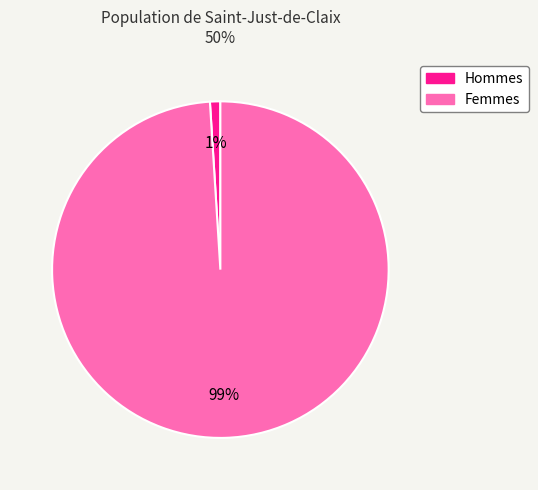

To the nearest percent, what is the difference between the largest and smallest slice percentages?

98%